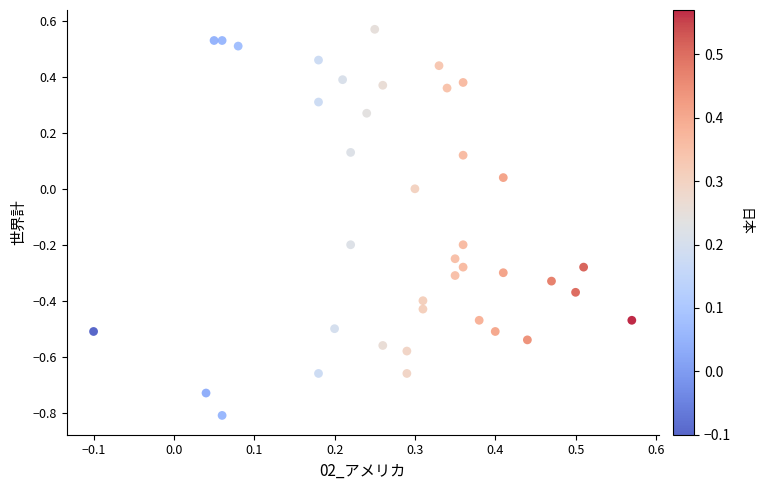

What is the range of X values (max minus min)?

0.7